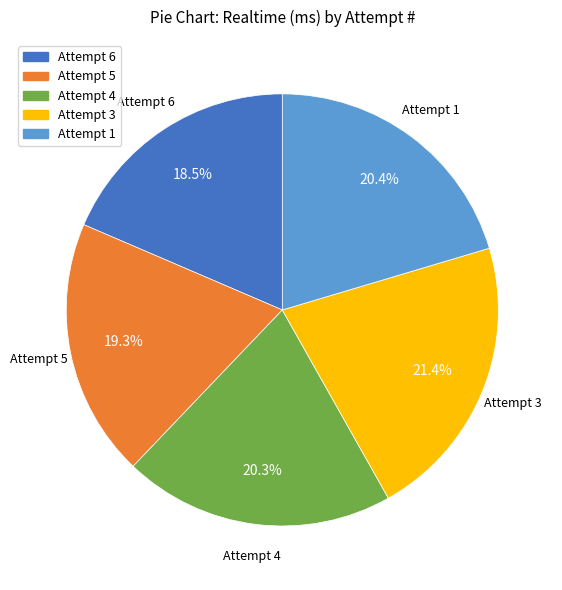

Which slice is the smallest?

Attempt 6